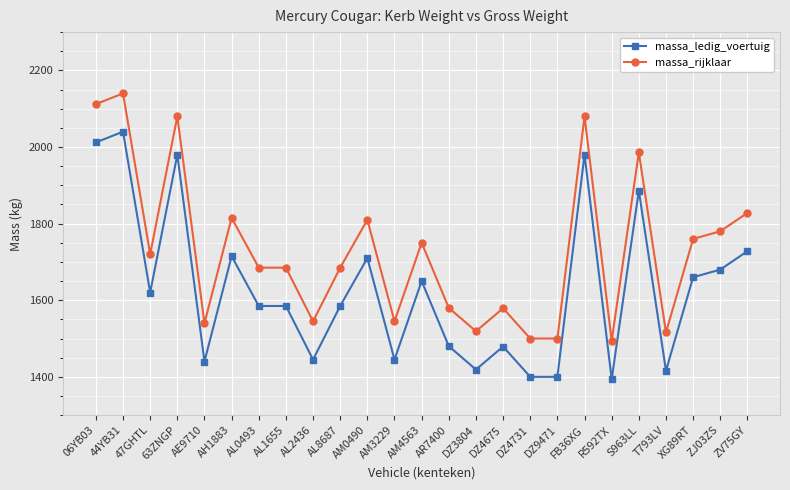

At which label does massa_ledig_voertuig first exceed 1585?

06YB03